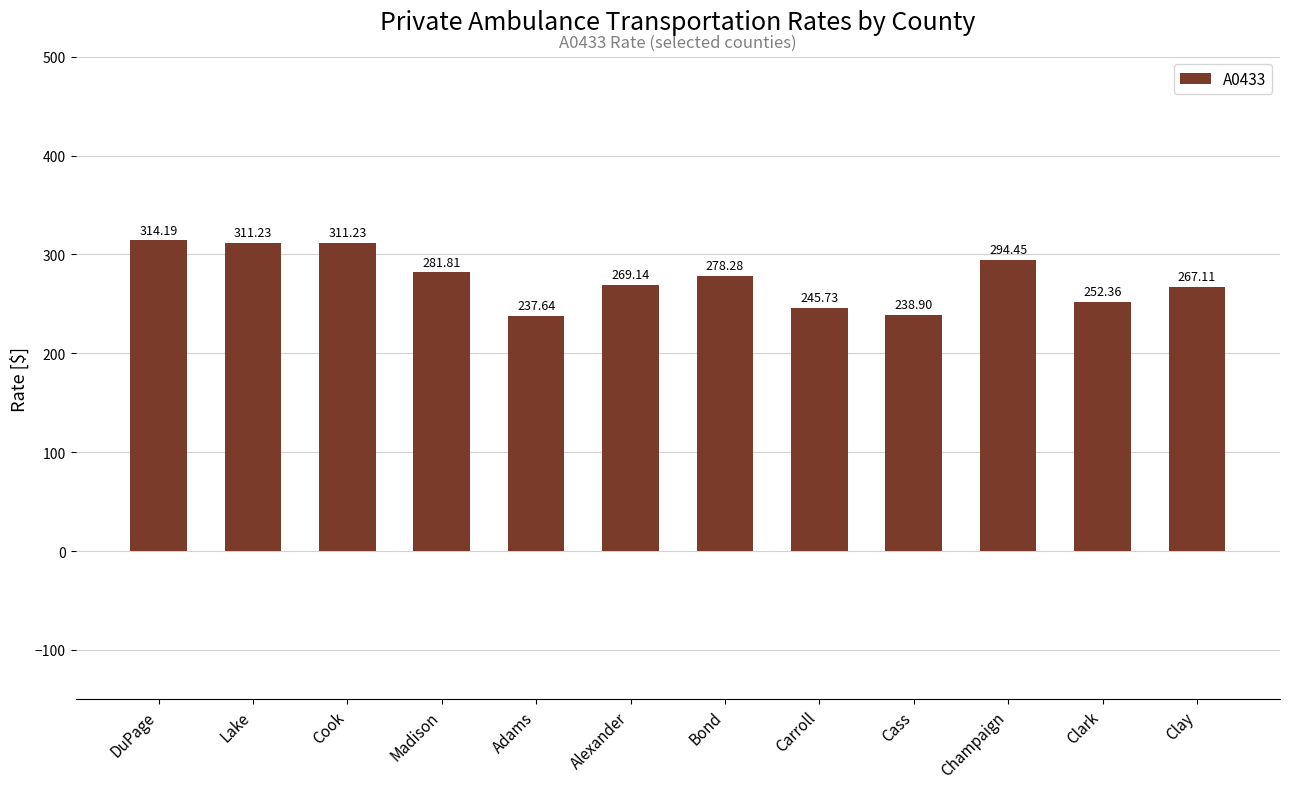

What is the label of the 9th bar from the right?

Madison